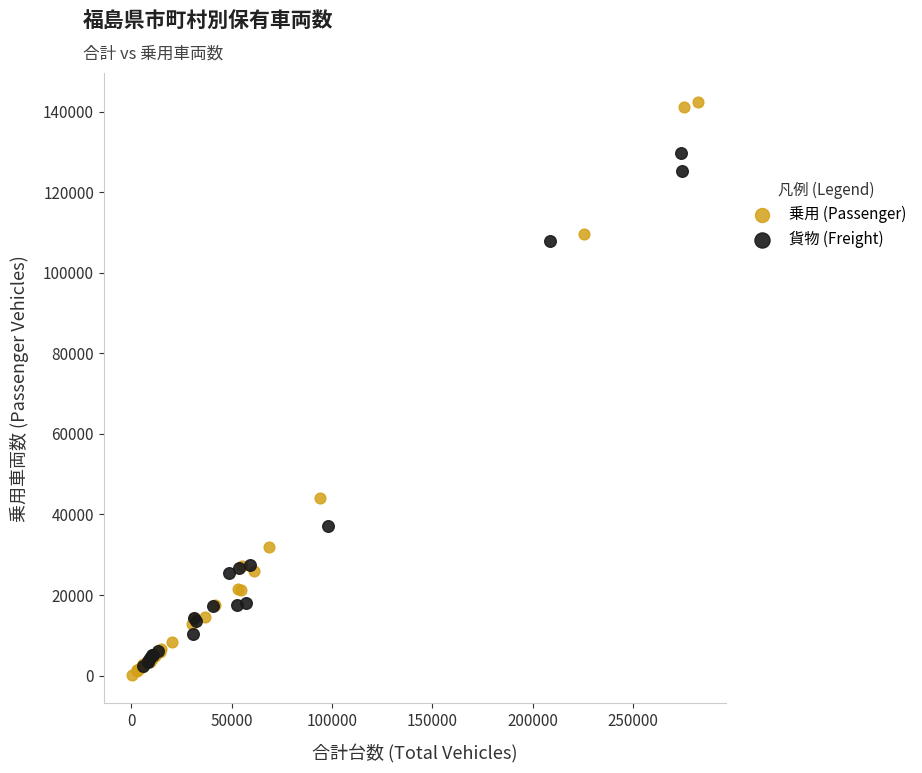

Which series has the largest Y range (max minus min)?

乗用 (Passenger)